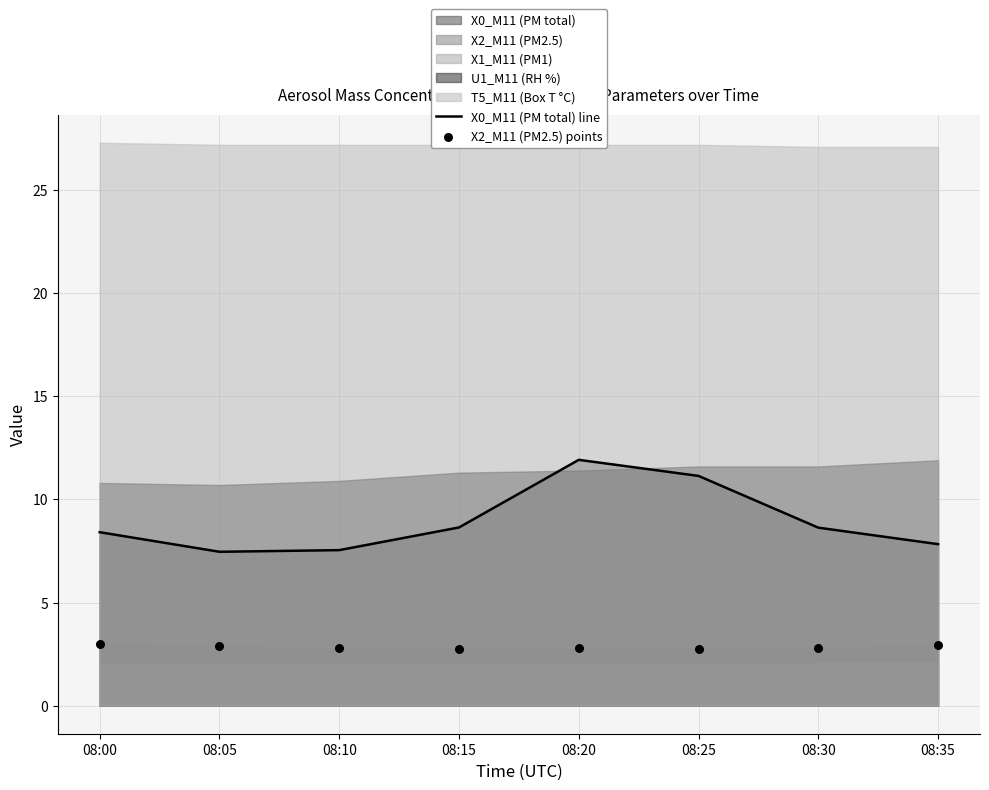

Which series contains the lowest Y value?

X2_M11 (PM2.5) points